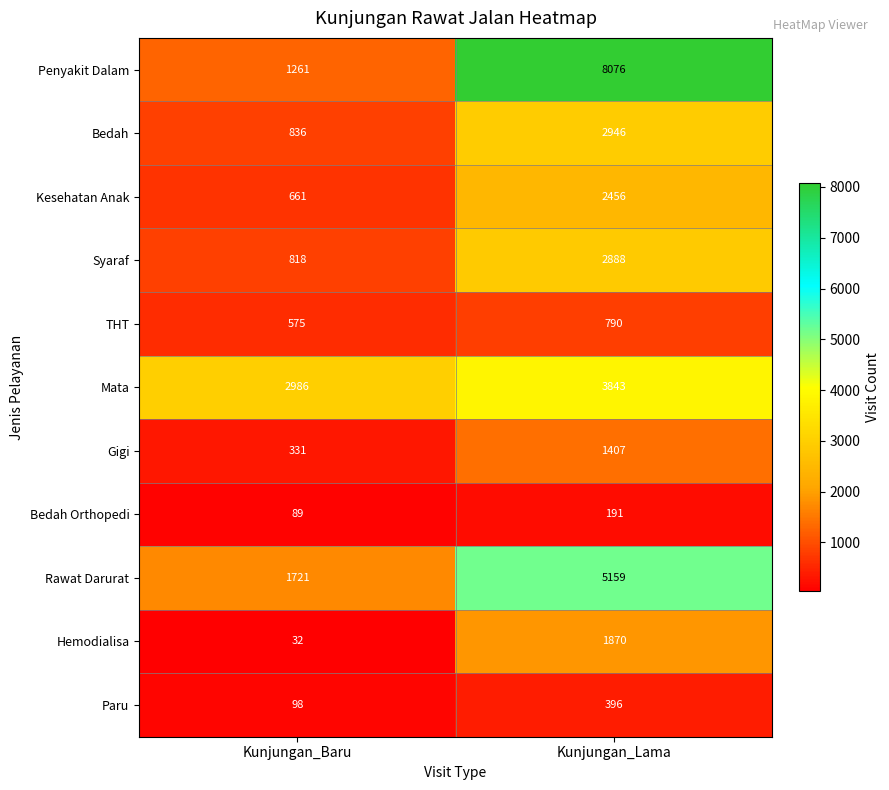

How many series are shown in this chart?

11